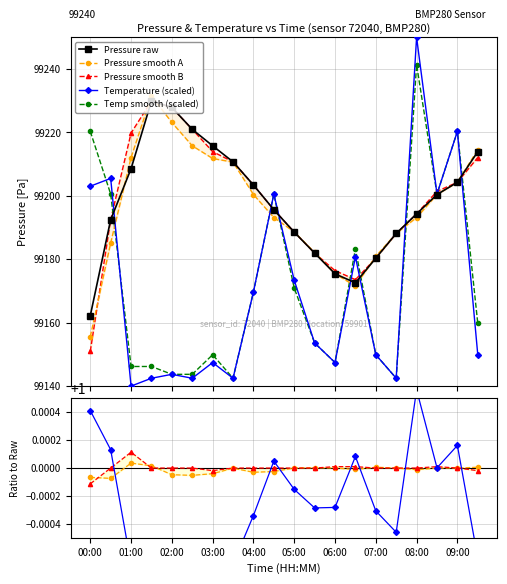

What is the sum of the pressure_alt values at 05:00 and 02:00?

198416.4